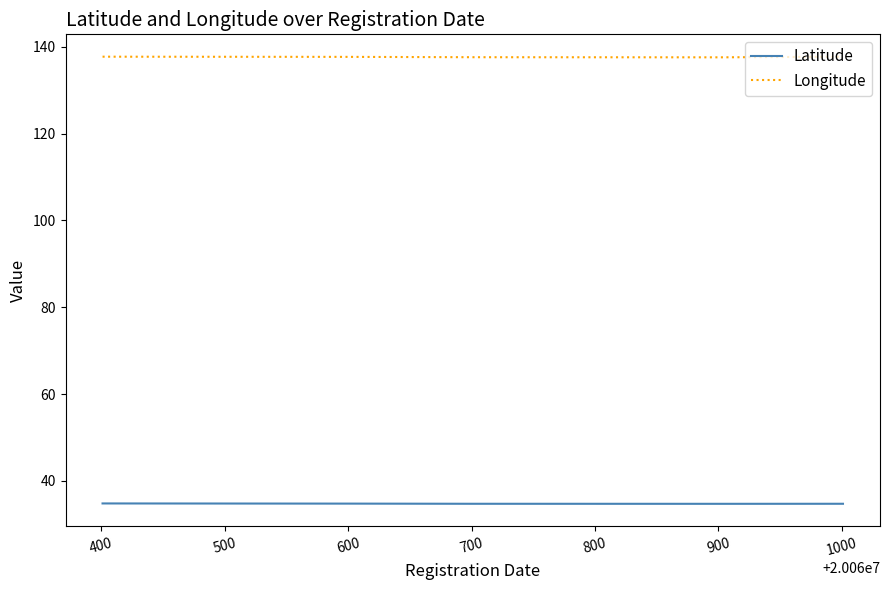

List the series in order of their peak value, lowest first.

Latitude, Longitude